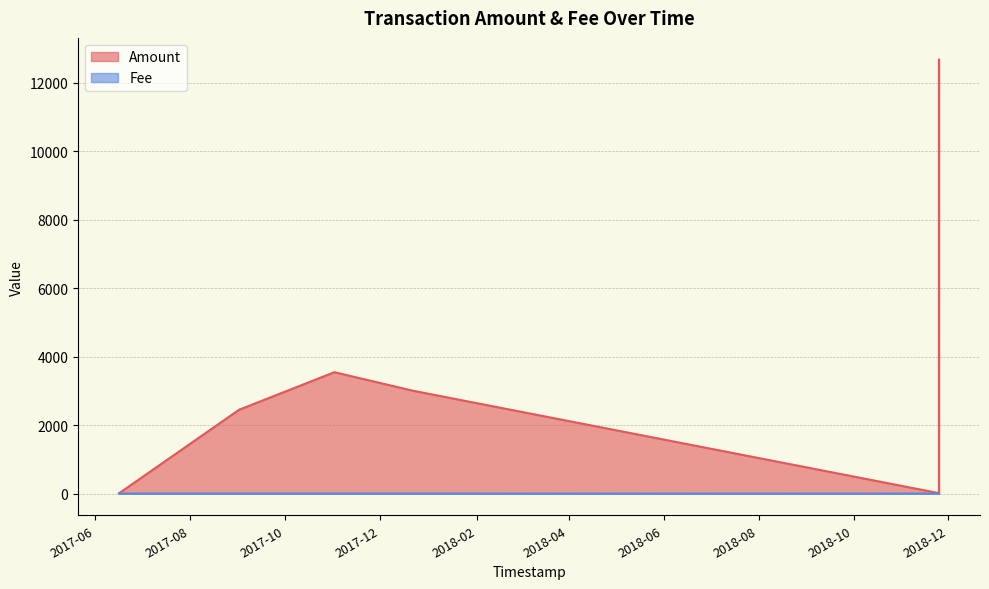

Where does the Amount series first go above 3010?

2017-11-01 13:35:17